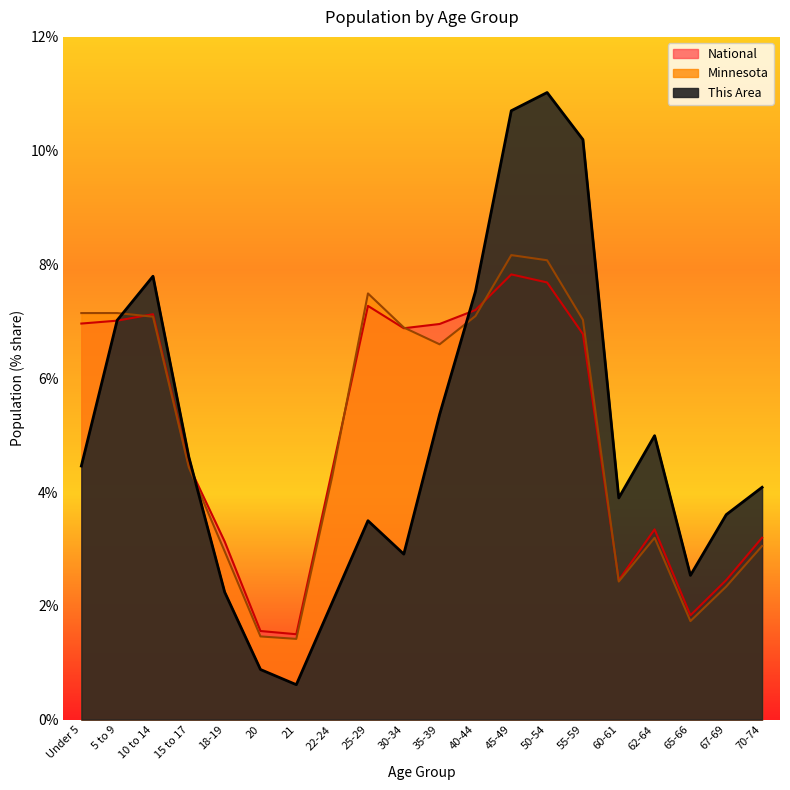

The value of Minnesota at 70-74 is 1.9. True or false?

False